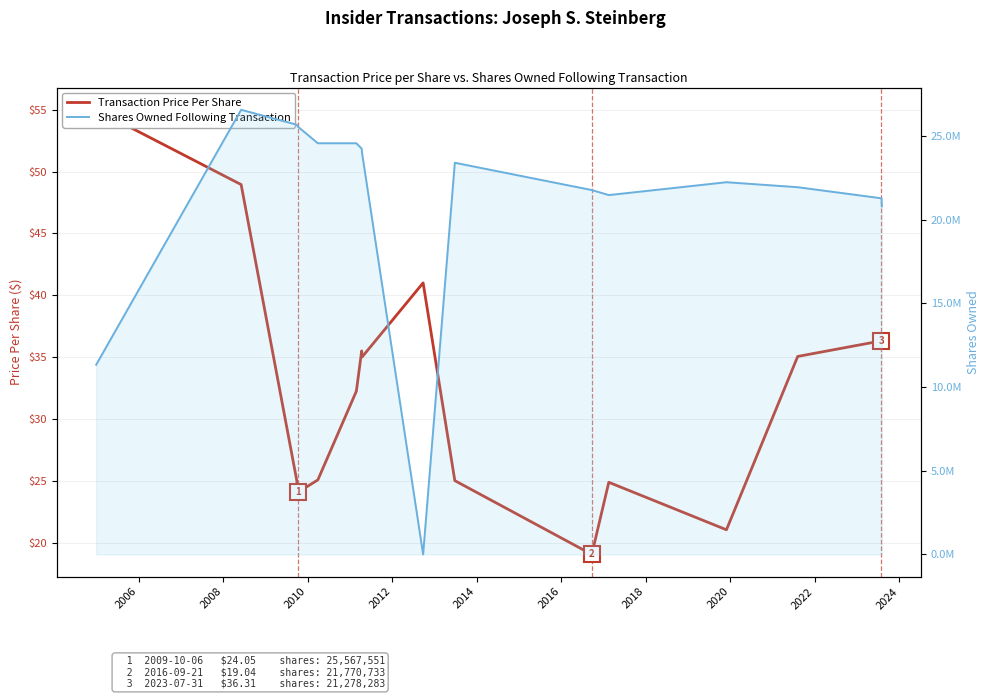

The value of Transaction Price Per Share at 12 is 9.1. True or false?

False